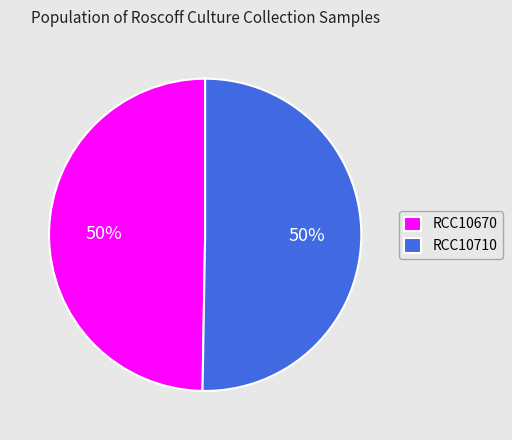

Is the sum of RCC10710 and RCC10670 greater than half?

Yes